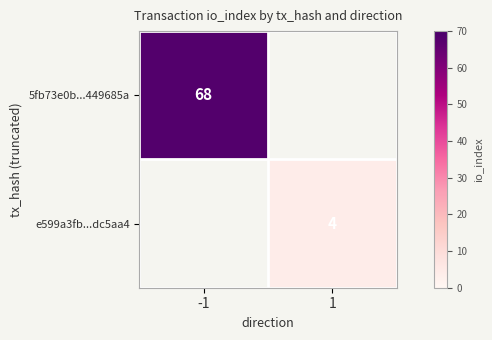

Is it true that 5fb73e0b...449685a equals 68 at -1?

True